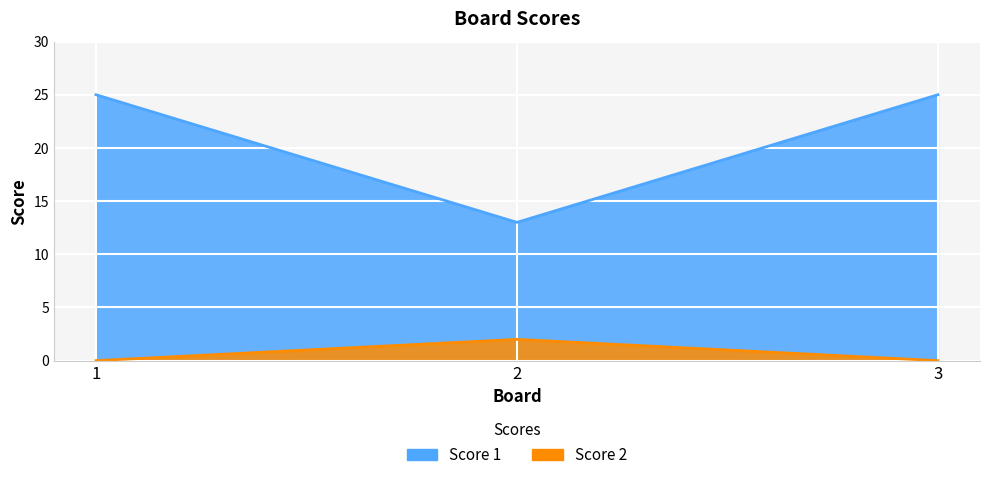

The Score 2 series shows 1 at 2. True or false?

False